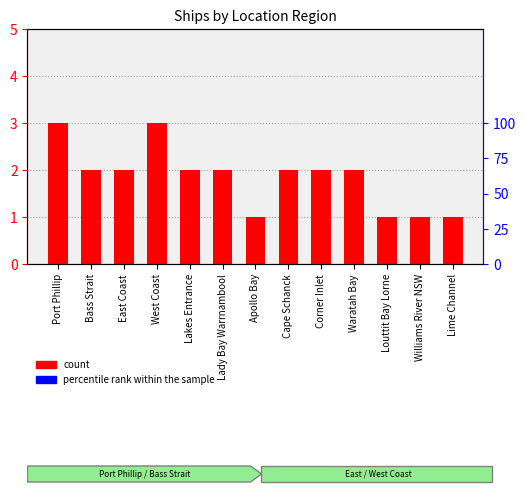

At how many categories does at least one series exceed 99?

2